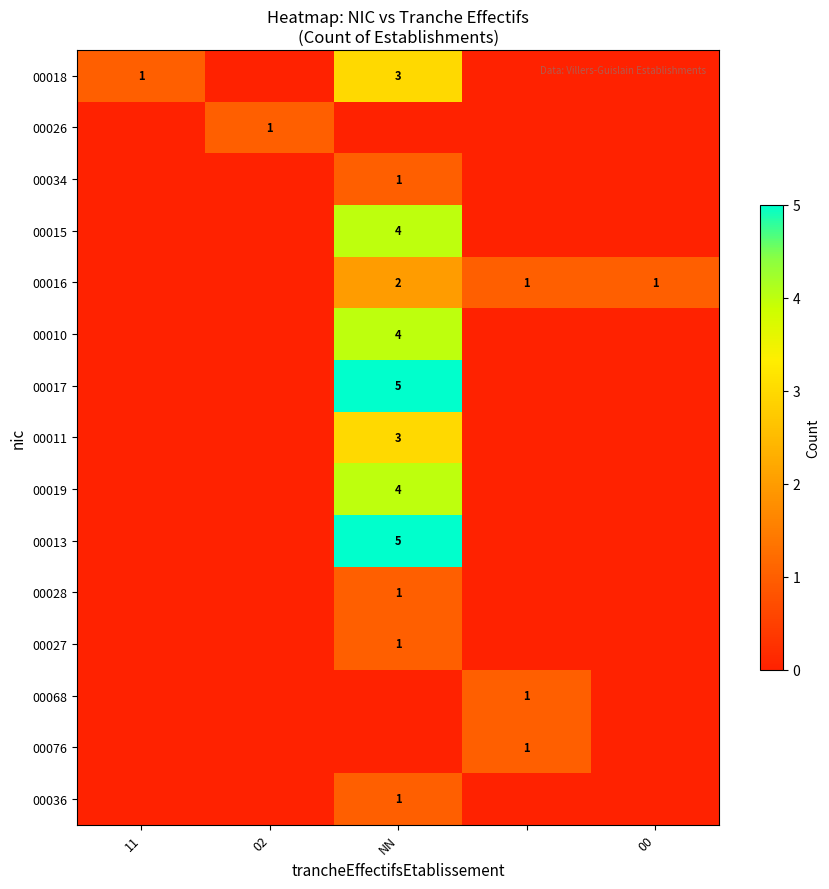

The 00018 series shows 1 at 11. True or false?

True